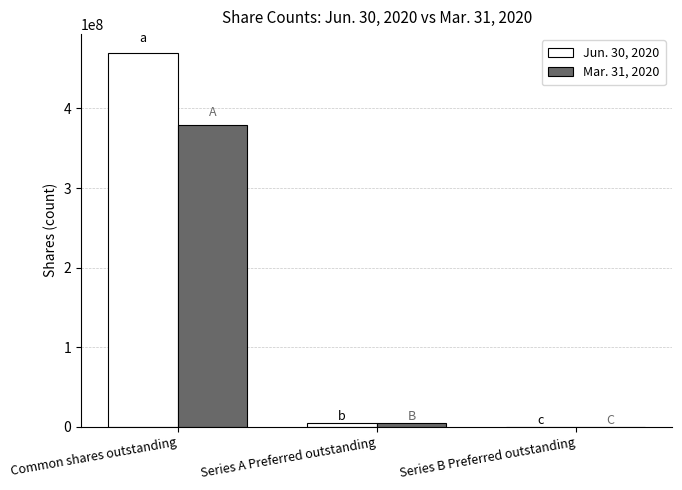

What is the maximum value shown in the chart?

469988493